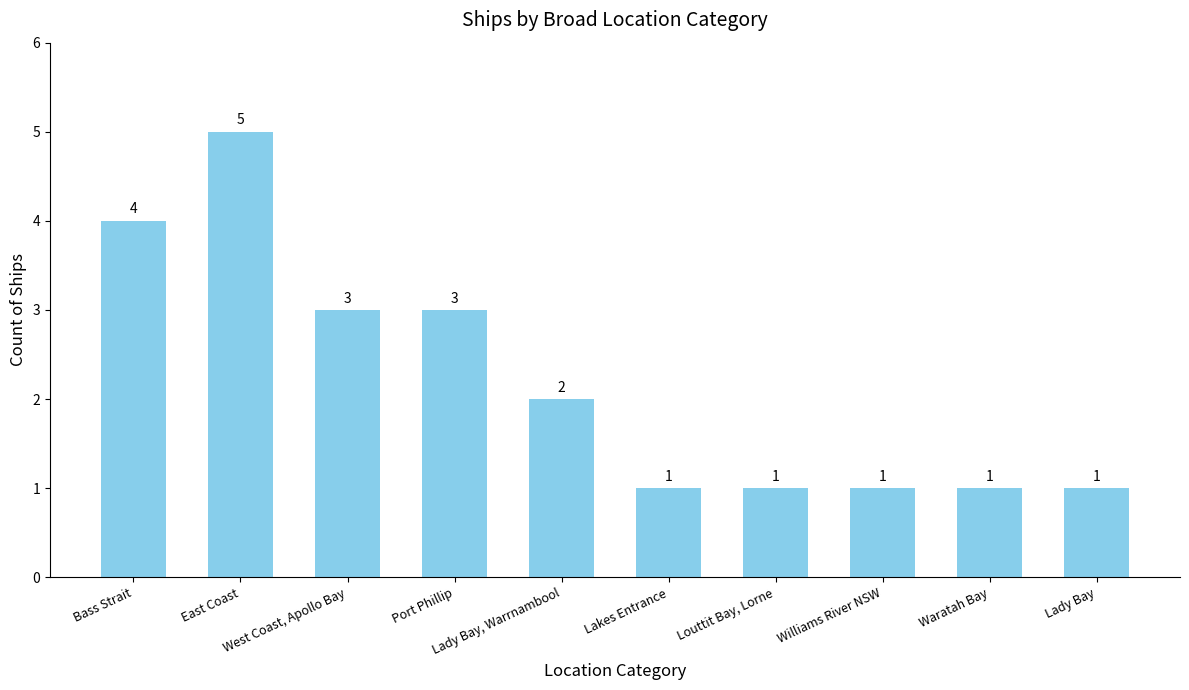

What is the sum of the values at Lady Bay and Lady Bay, Warrnambool?

3